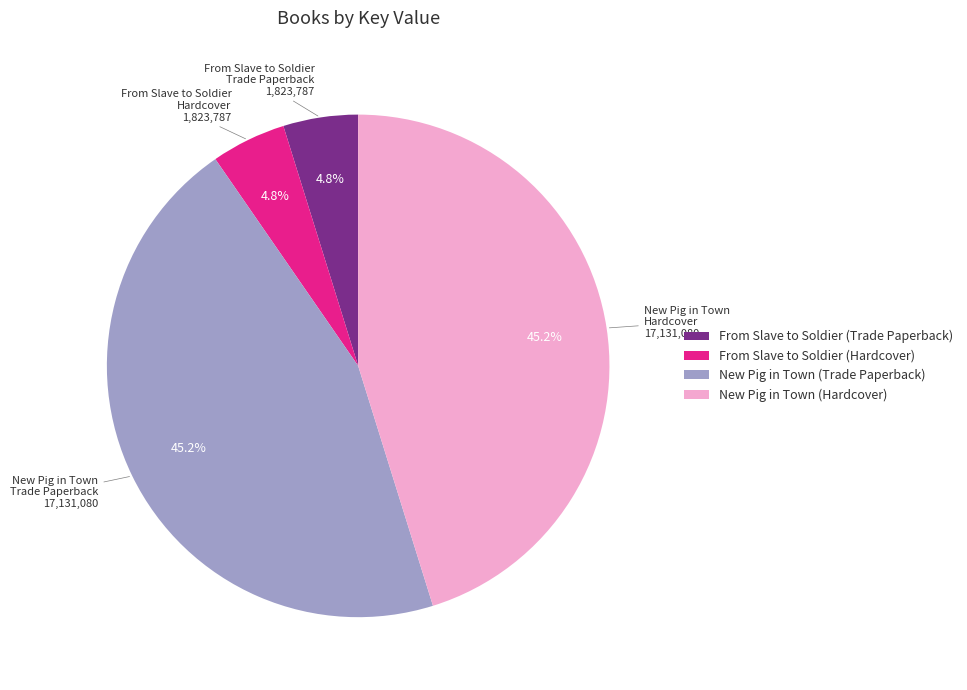

How many slices are in this pie chart?

4